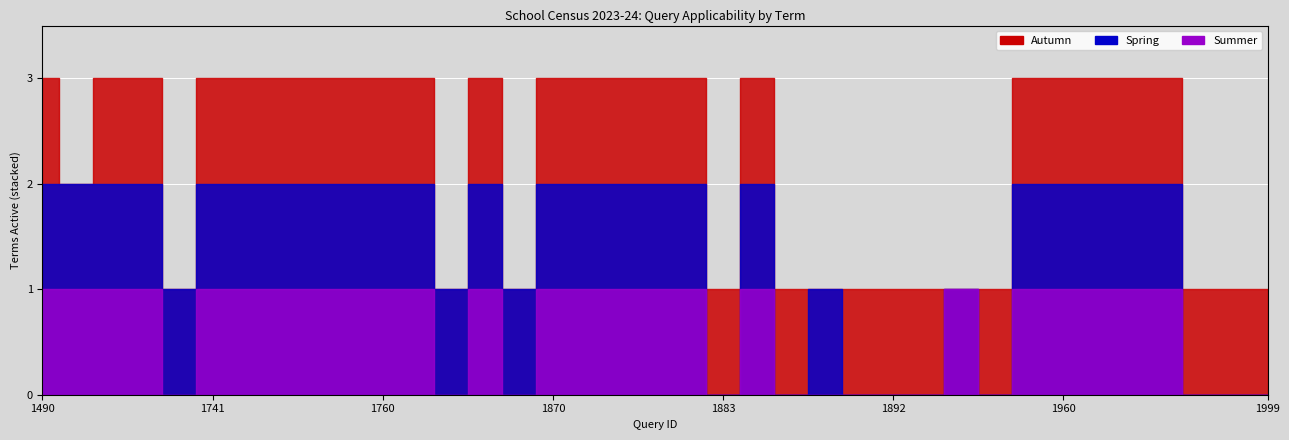

At which category does Spring reach its first local peak?

1885